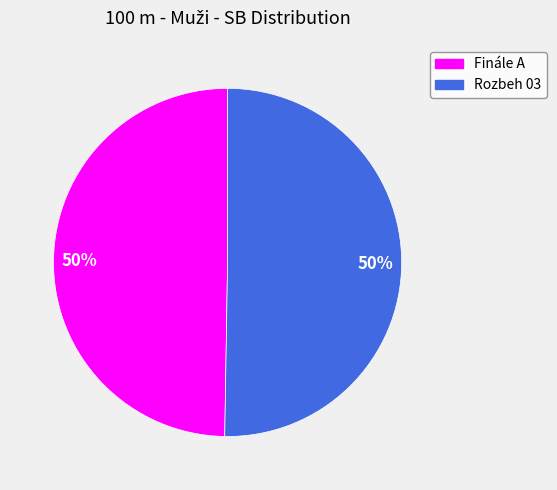

How many slices are in this pie chart?

2